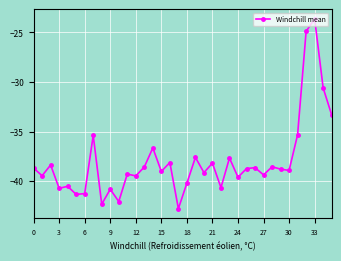

What is the value of the 1st point from the left?

-38.7